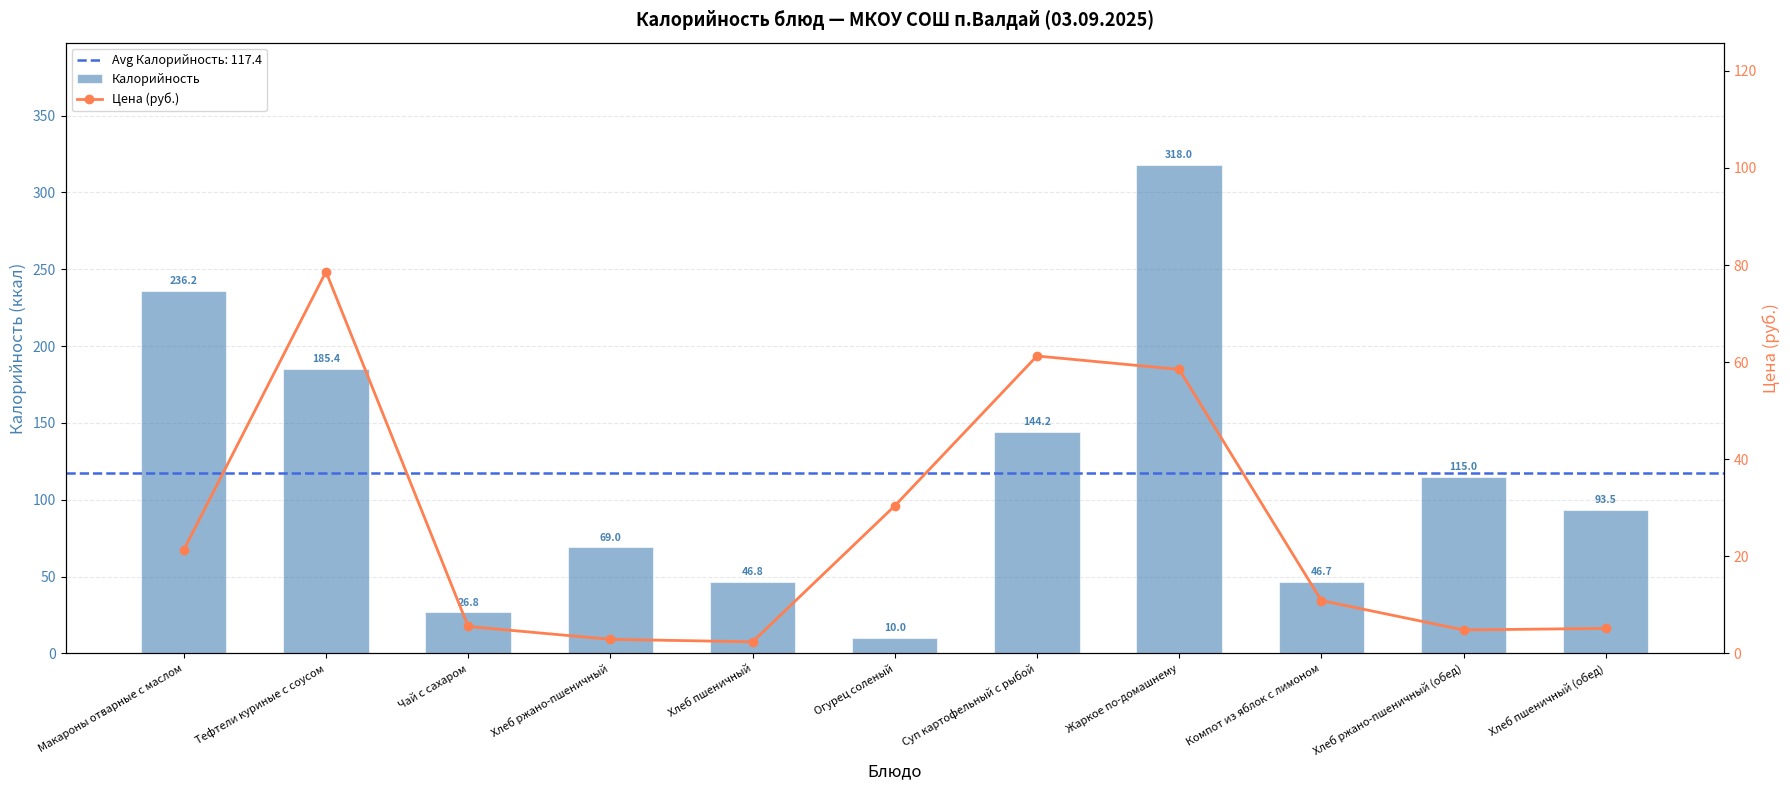

What is the average value of the Цена (руб.) series?

25.6